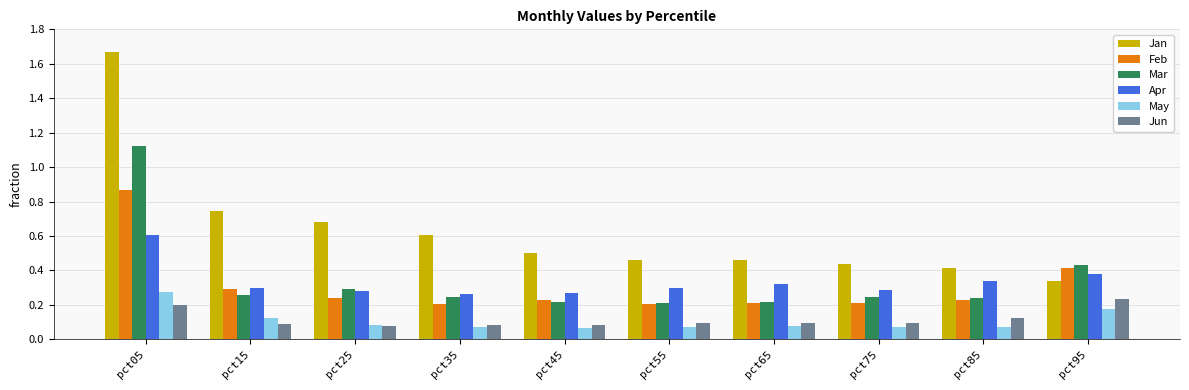

The value of Apr at pct45 is 0.3. True or false?

True